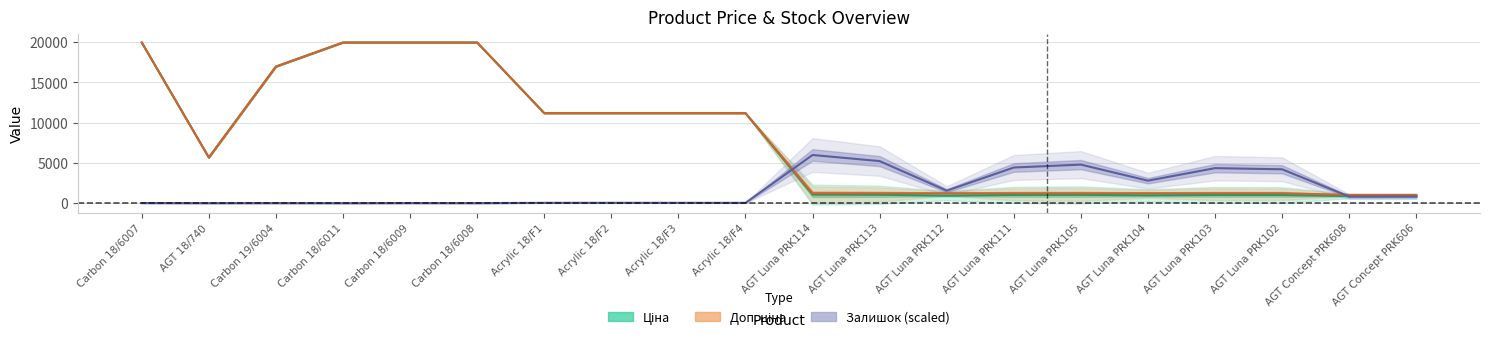

What is the total value across all series at Carbon 18/6009?

39941.2